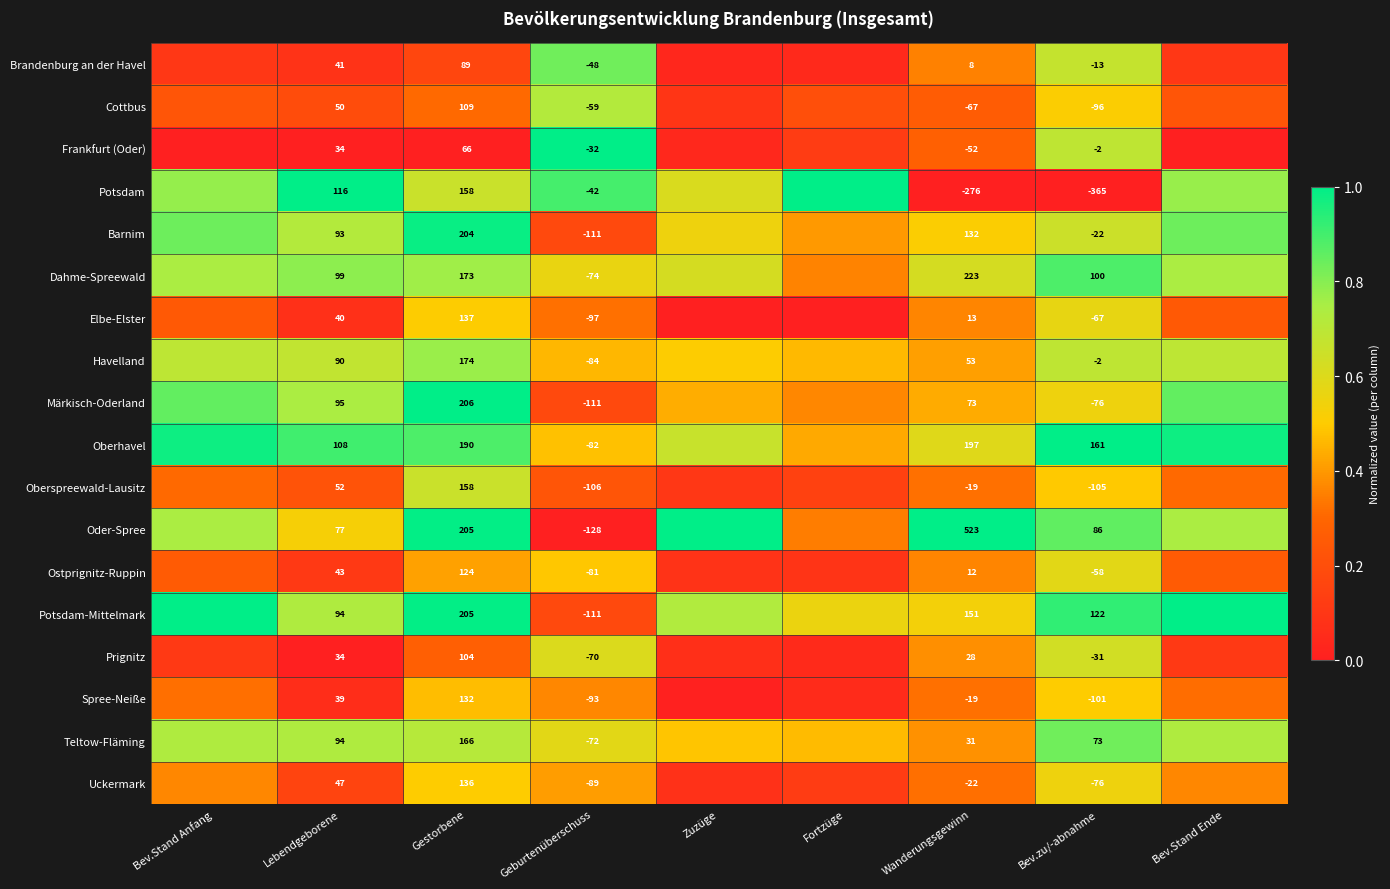

Between Lebendgeborene and Bev.zu/-abnahme, which series saw the biggest shift?

Potsdam